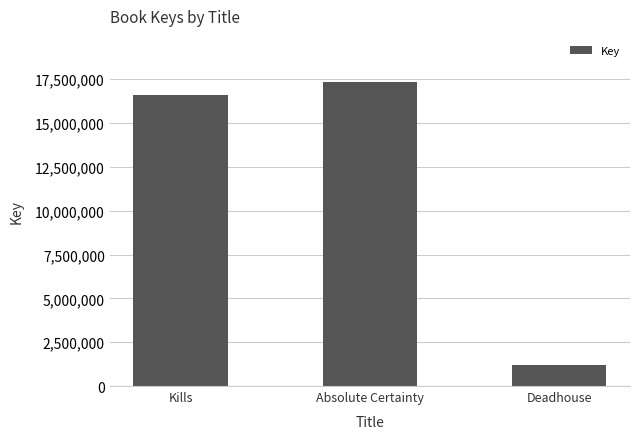

At which label is the value closest to 9268050?

Kills